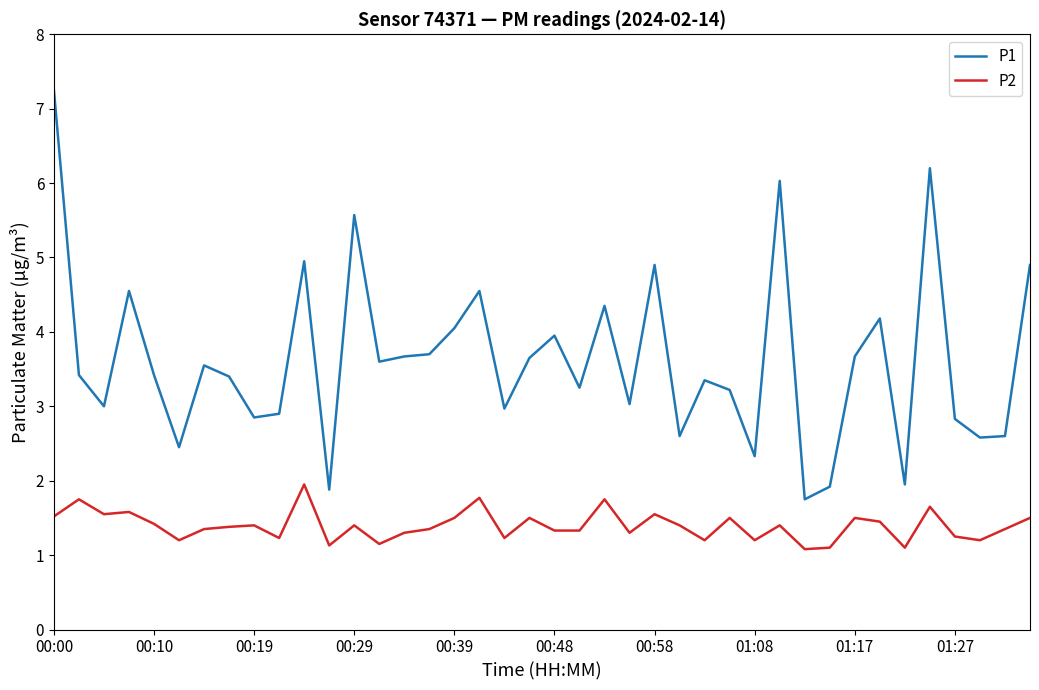

True or false: P1 and P2 cross at least once.

False